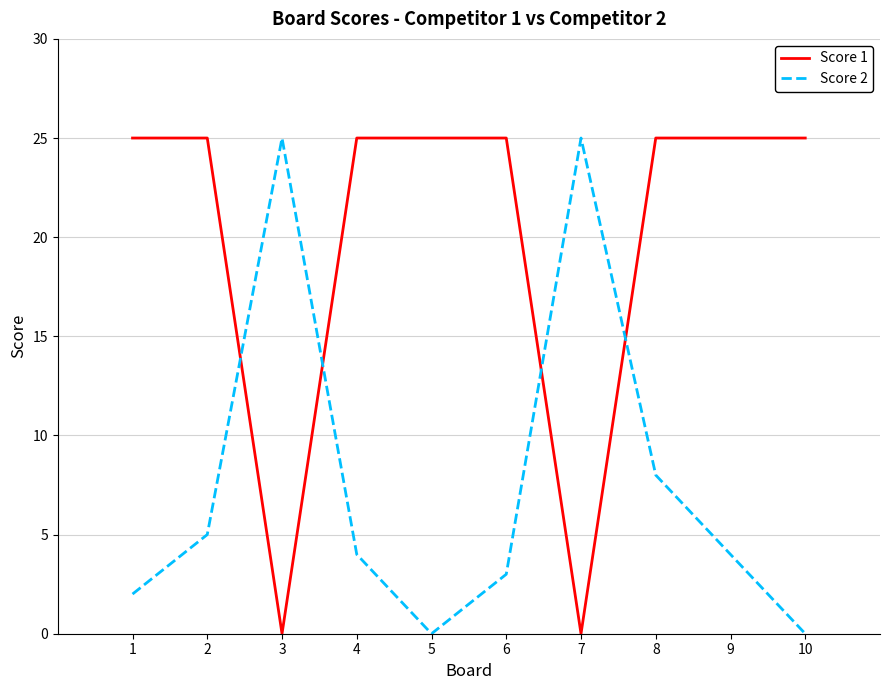

Which series ends up on top after the final intersection of Score 1 and Score 2?

Score 1